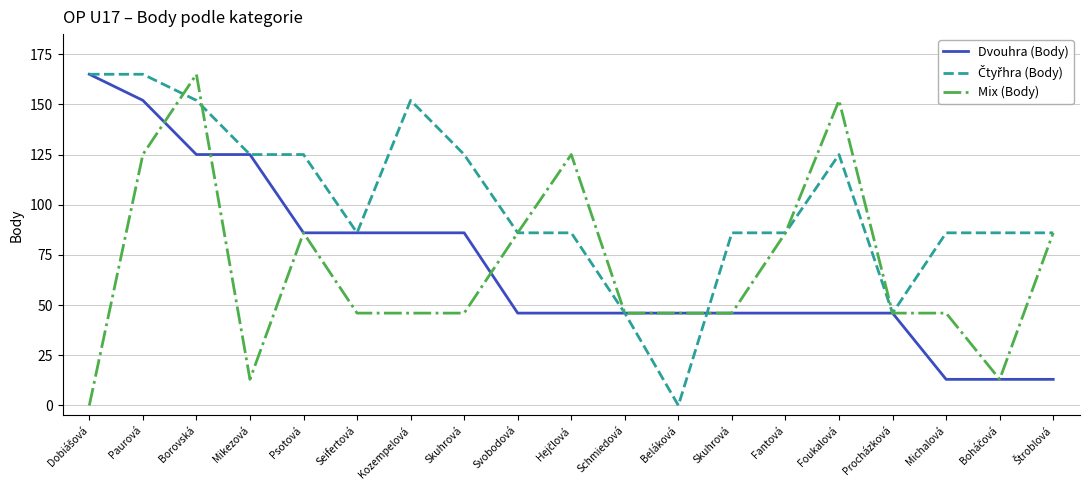

Does the chart display data point markers on the line(s)?

No